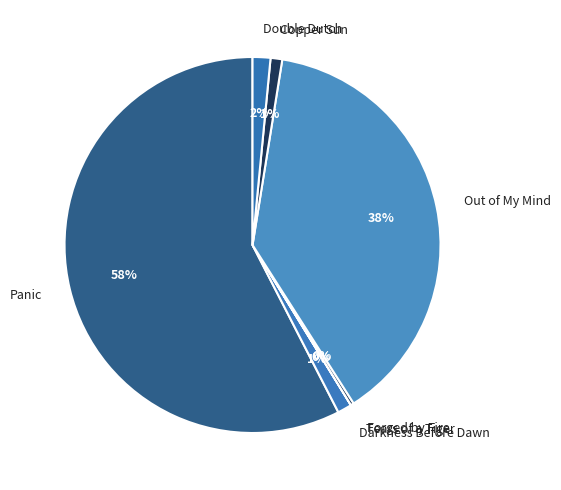

Is it true that Double Dutch is 11% of the pie?

False